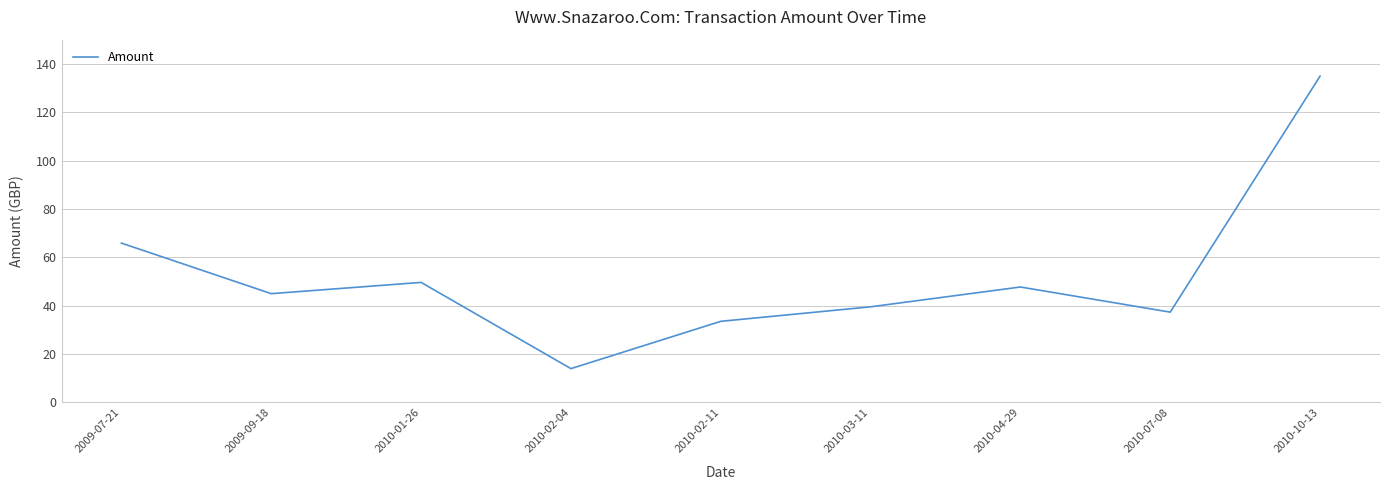

At which category does the chart reach its peak across all series?

2010-10-13